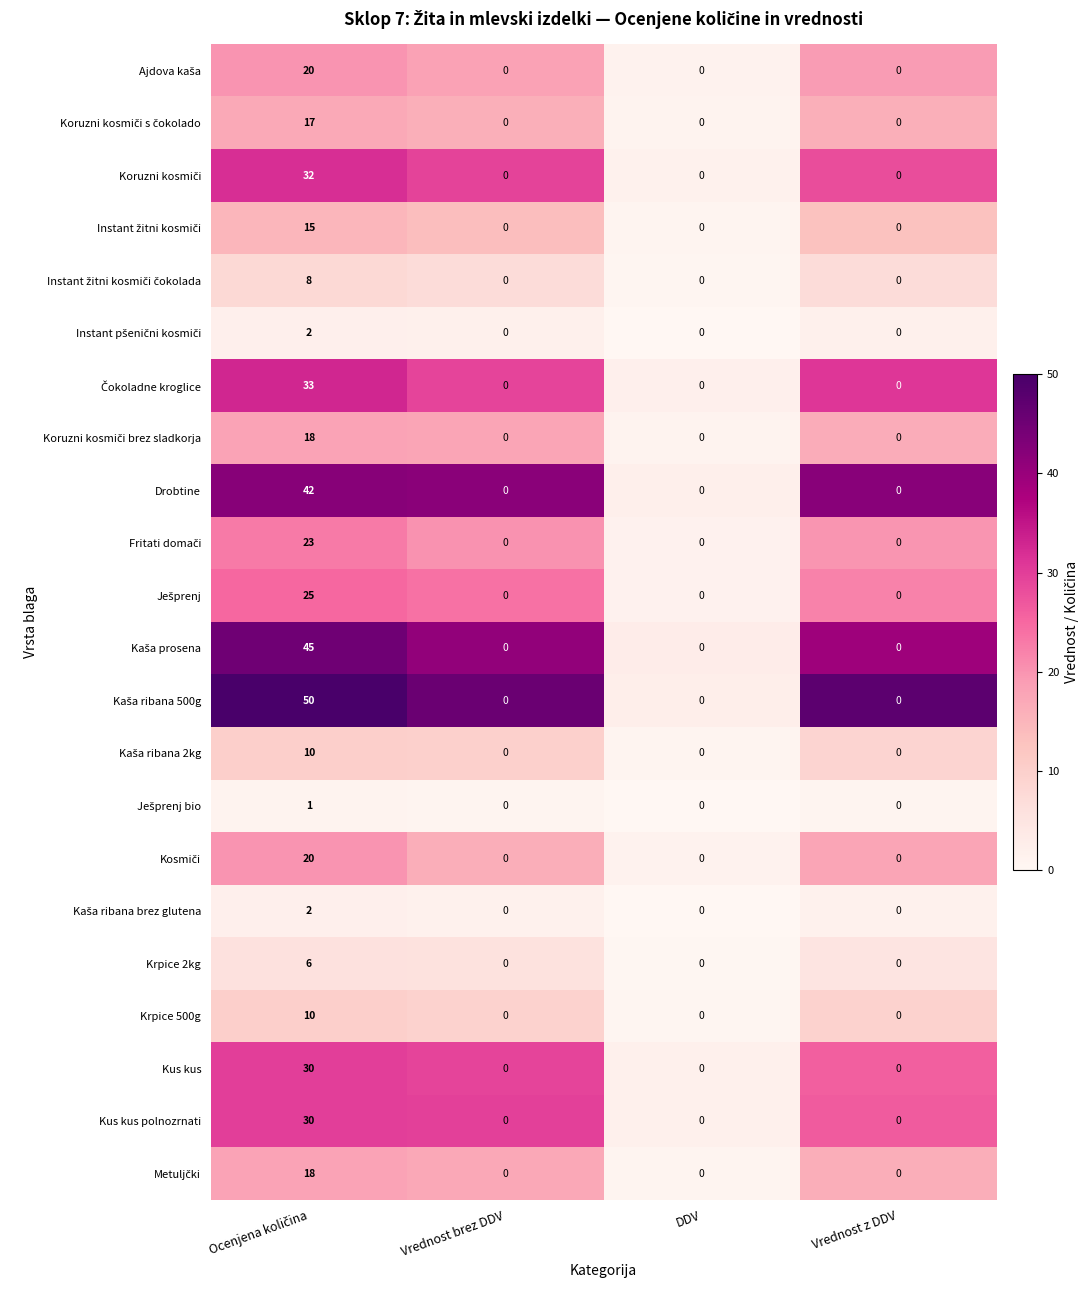

What is the sum of all Krpice 500g values?

10